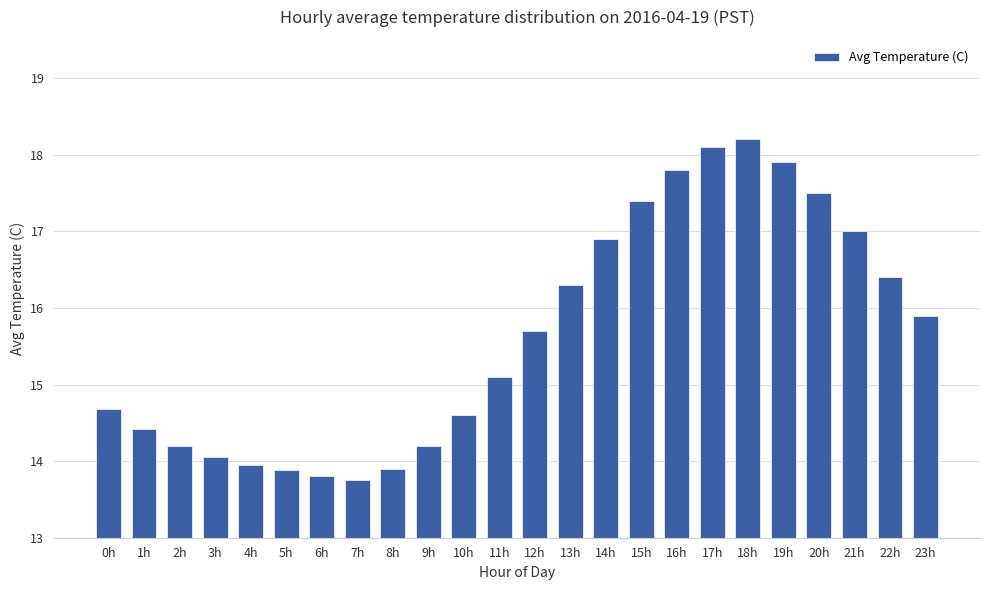

What is the smallest value displayed?

13.8